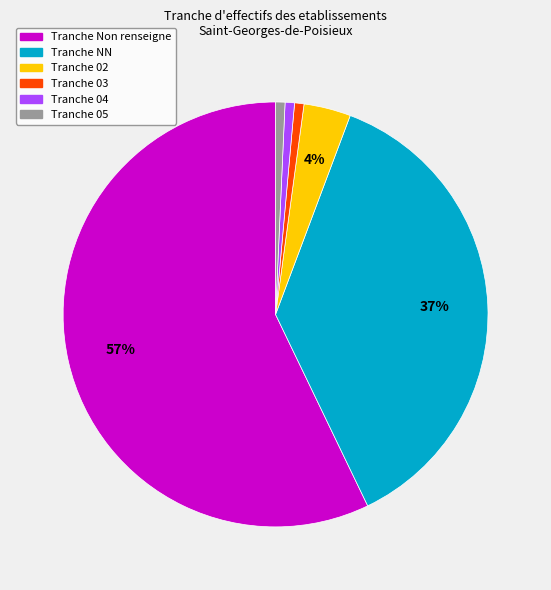

To the nearest percent, what is the average slice percentage?

17%